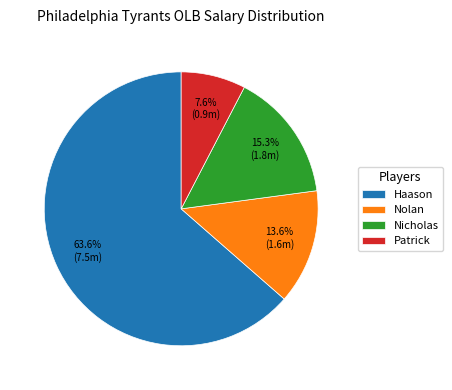

To the nearest percent, what percentage of the pie is Haason?

64%